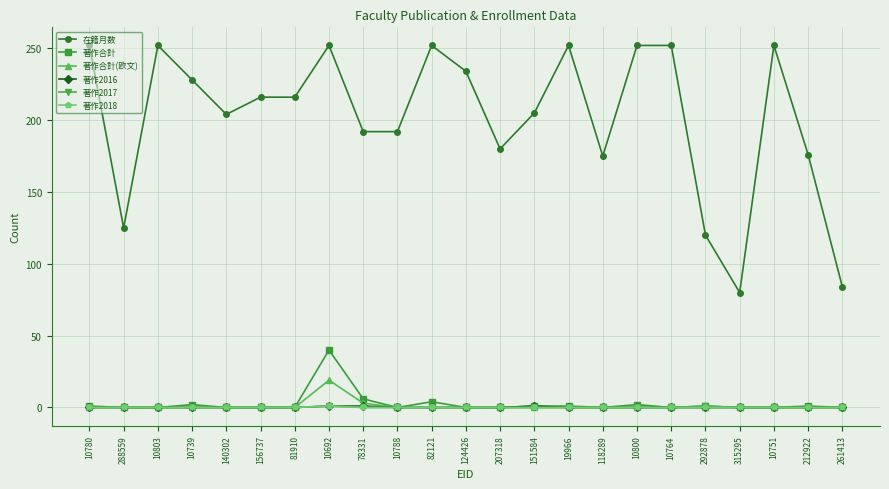

Count the number of categories in the chart.

23